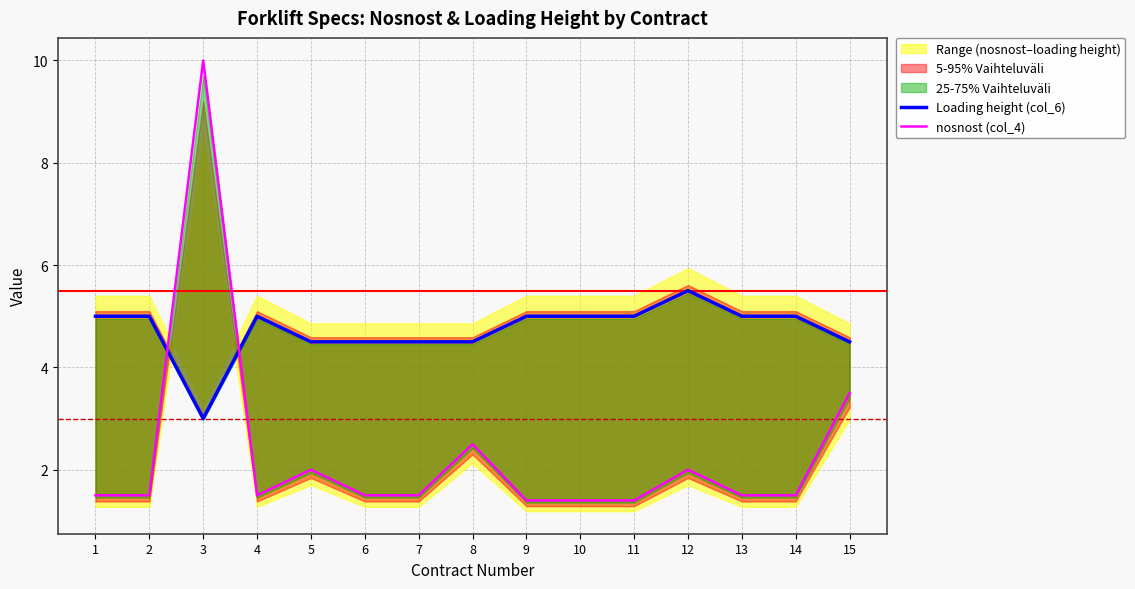

The value of nosnost (col_4) at 6 is 2.3. True or false?

False